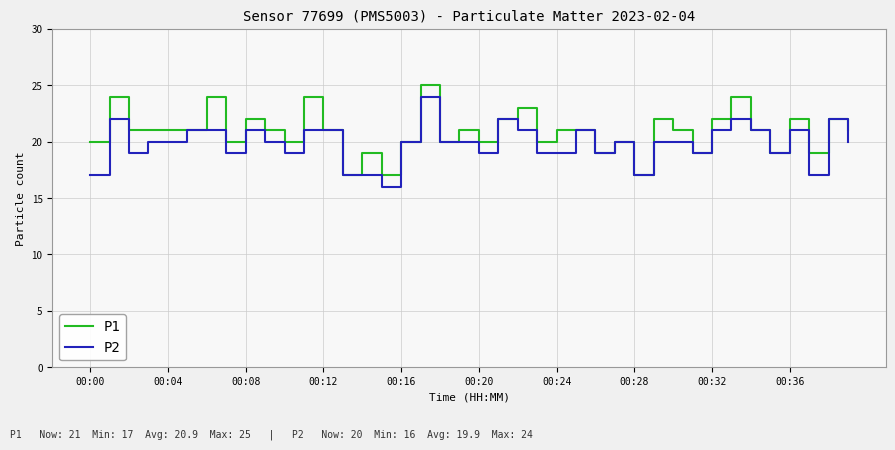

What is the lowest value of the P2 series?

16